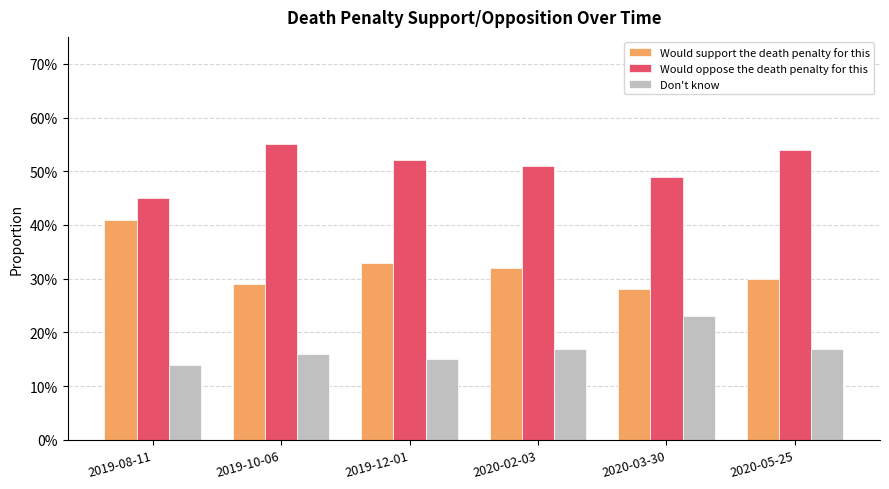

What is the average value of the Don't know series?

0.2